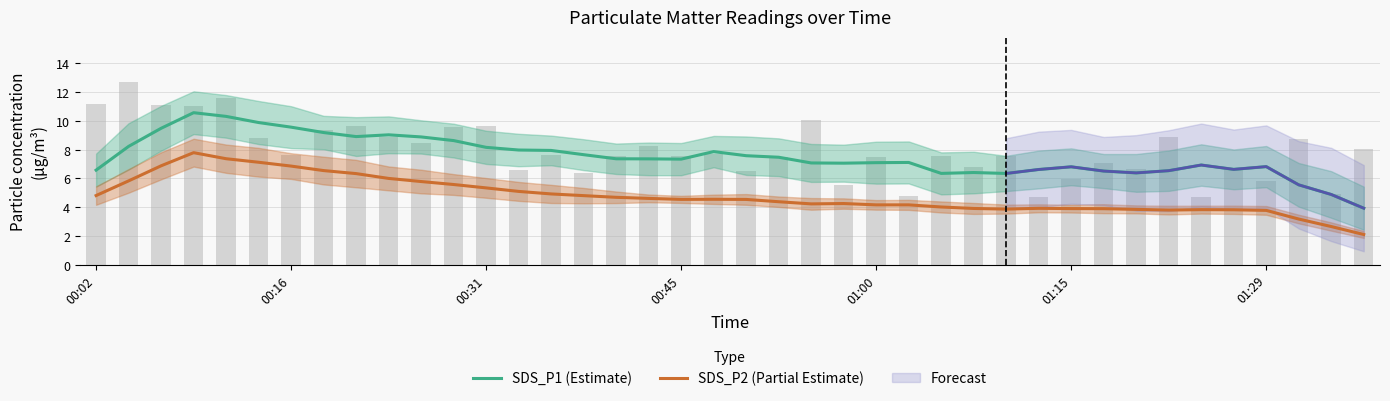

What is the difference between the maximum and minimum values in the SDS_P2 (Partial Estimate) series?

5.7